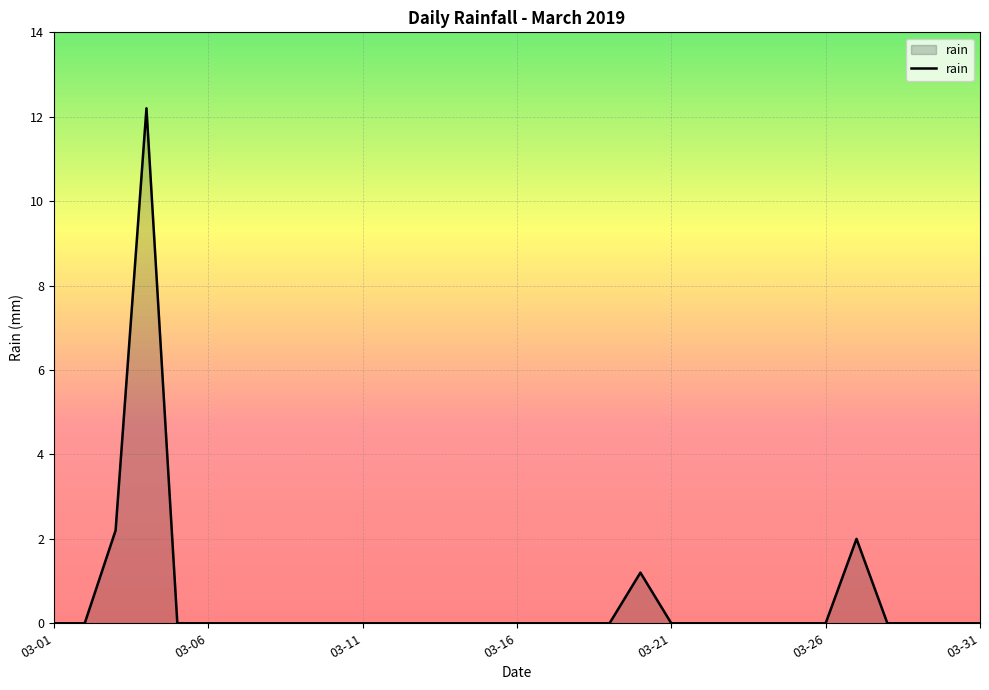

What is the difference between the maximum and minimum values?

12.2